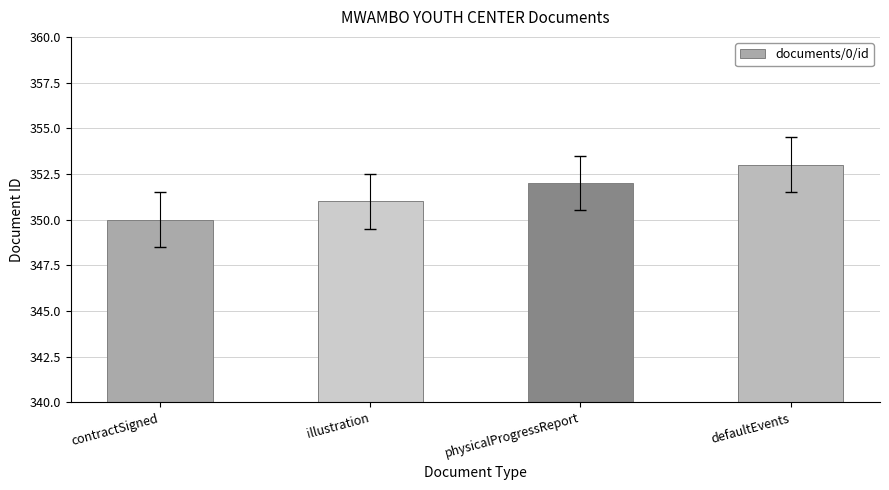

Read the value at defaultEvents.

353